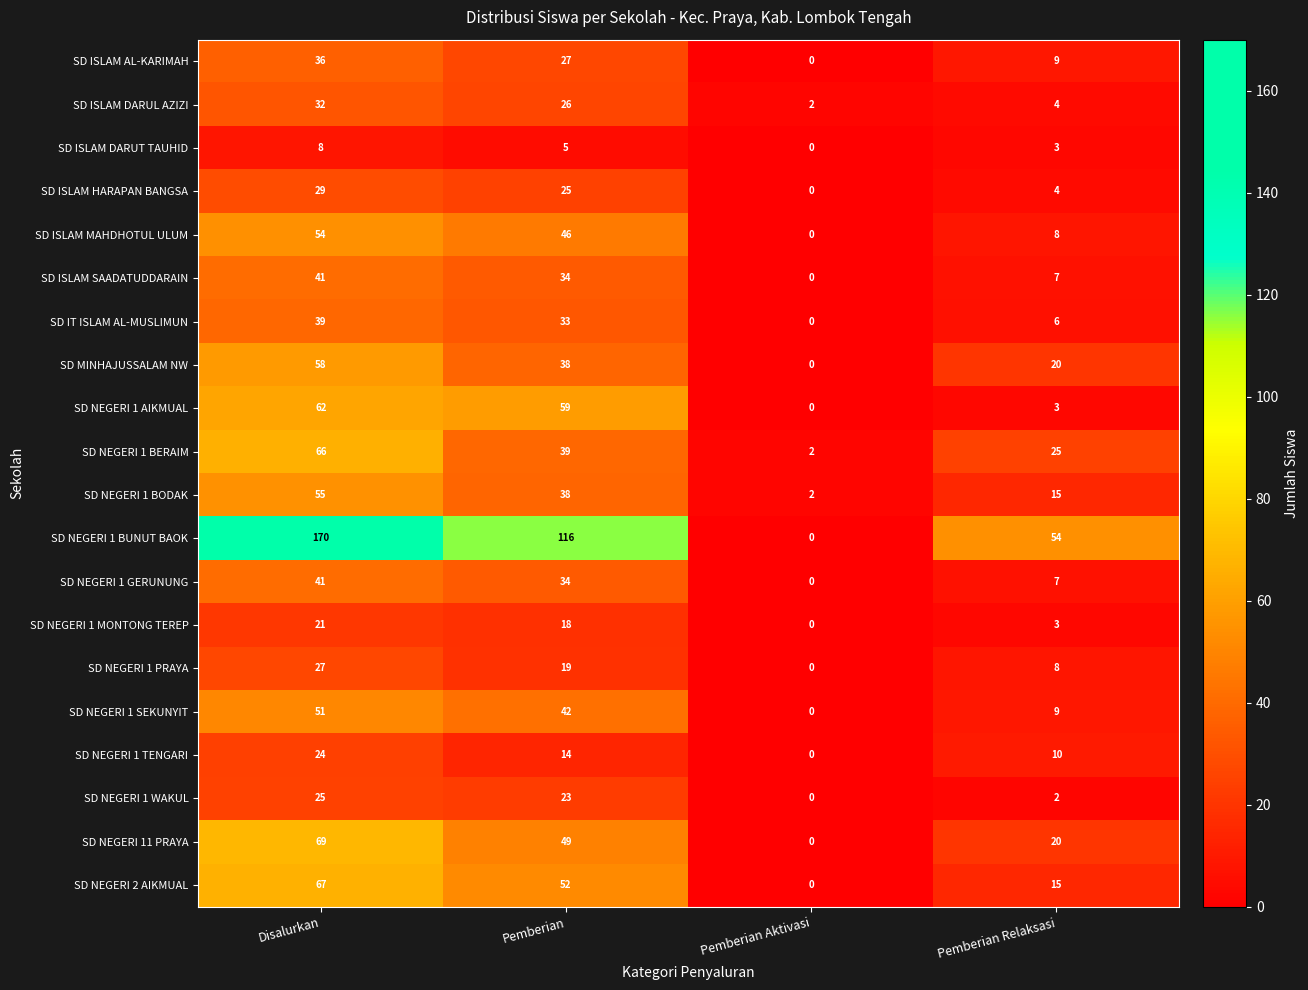

What is the average value of the SD MINHAJUSSALAM NW series?

29